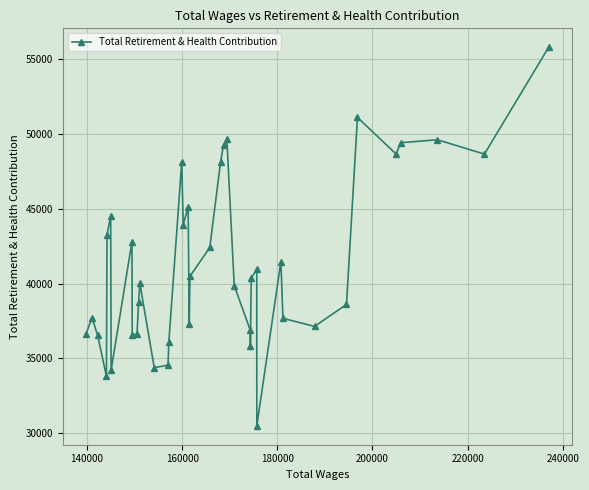

What is the smallest value displayed?

30477